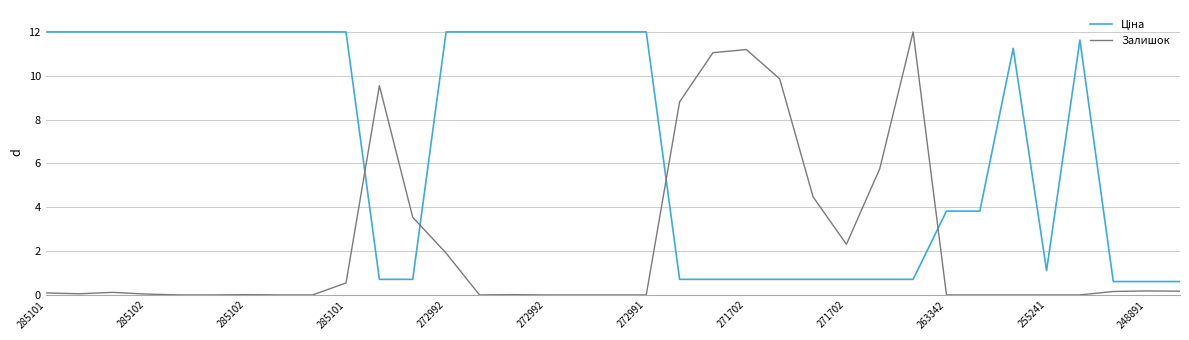

What is the highest value of the Залишок series?

12.0